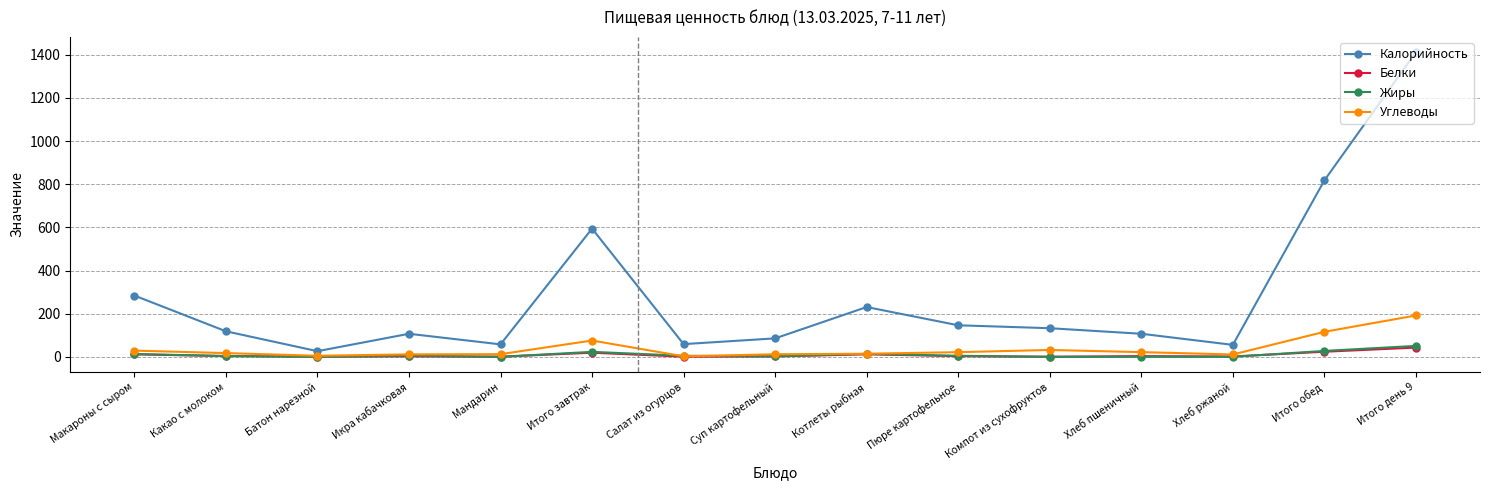

What is the greatest value displayed?

1412.0